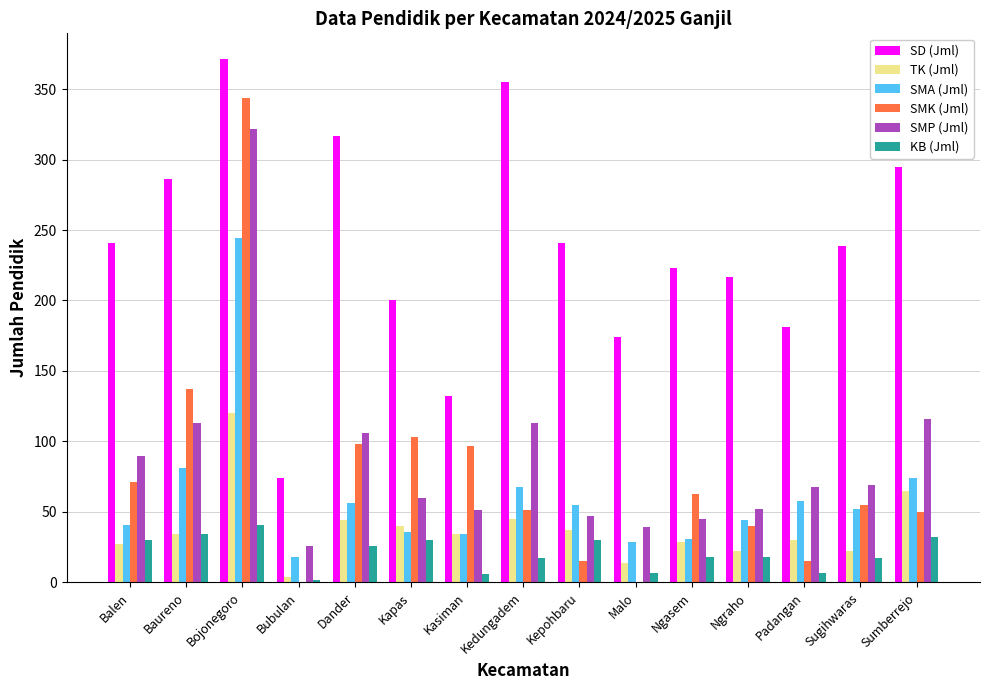

What is the sum of the TK (Jml) values at Sugihwaras and Sumberrejo?

87